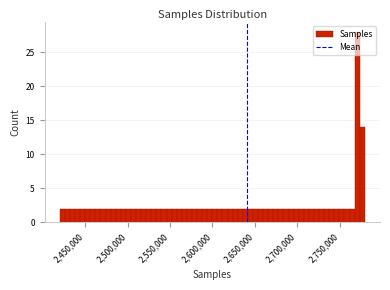

Around what value on the x-axis is the tallest bar? Give the approximate position of its centre, as read against the axis.

2770000